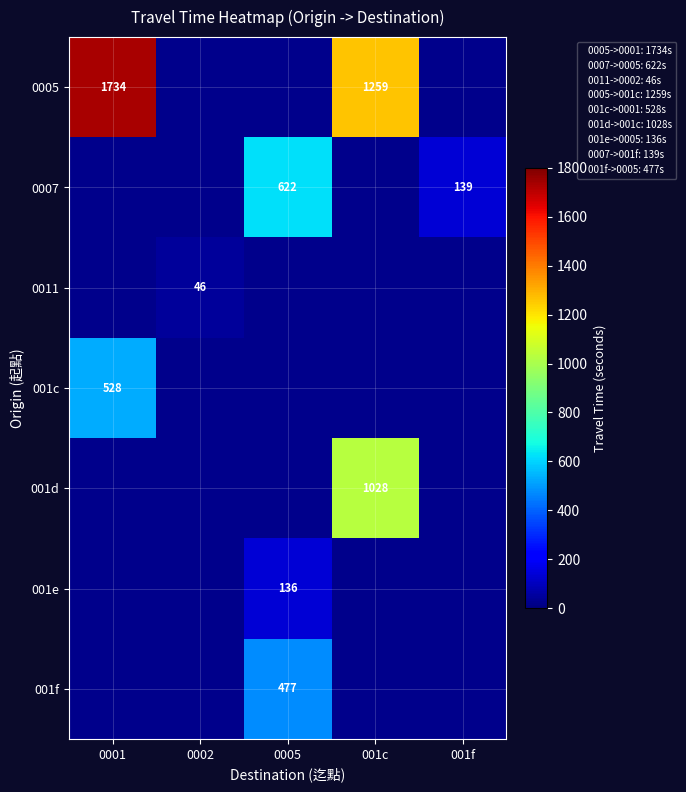

How many positive values does the 001d series have?

1